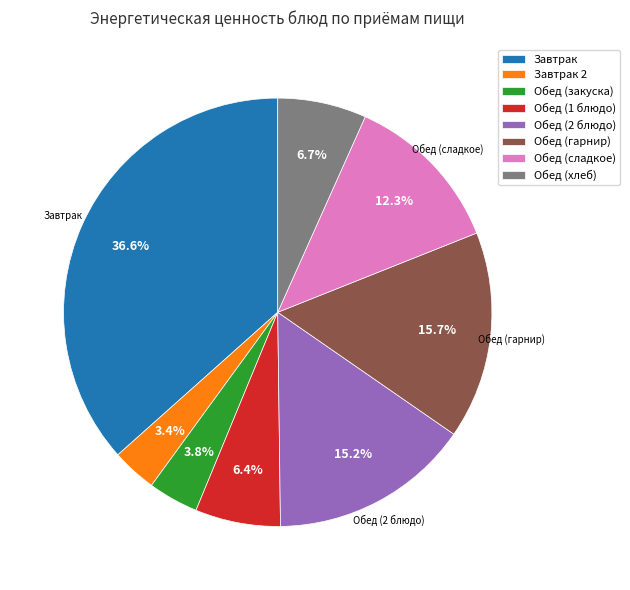

The Обед (закуска) slice represents 4% of the pie. True or false?

True